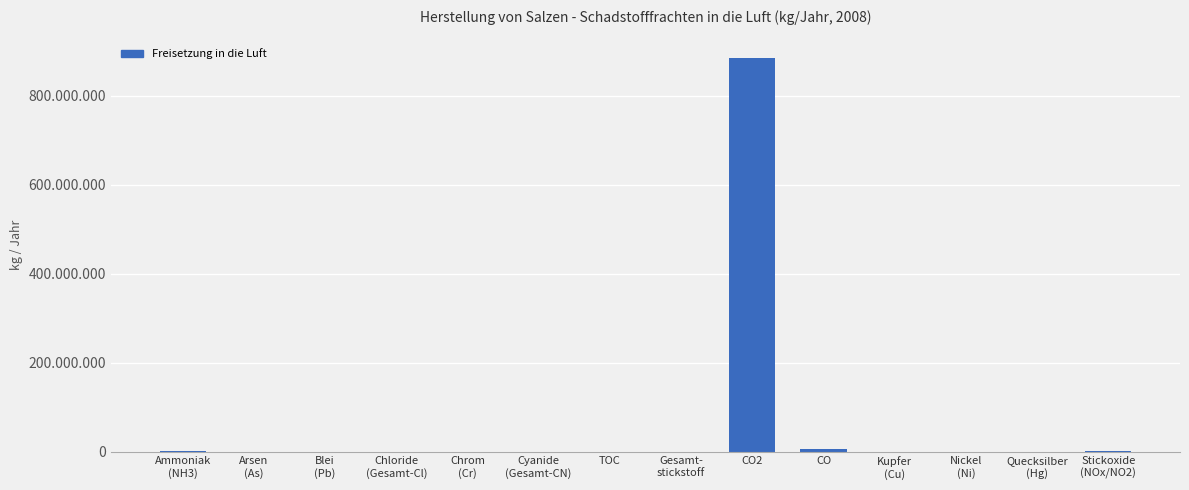

Are the bars horizontal?

No